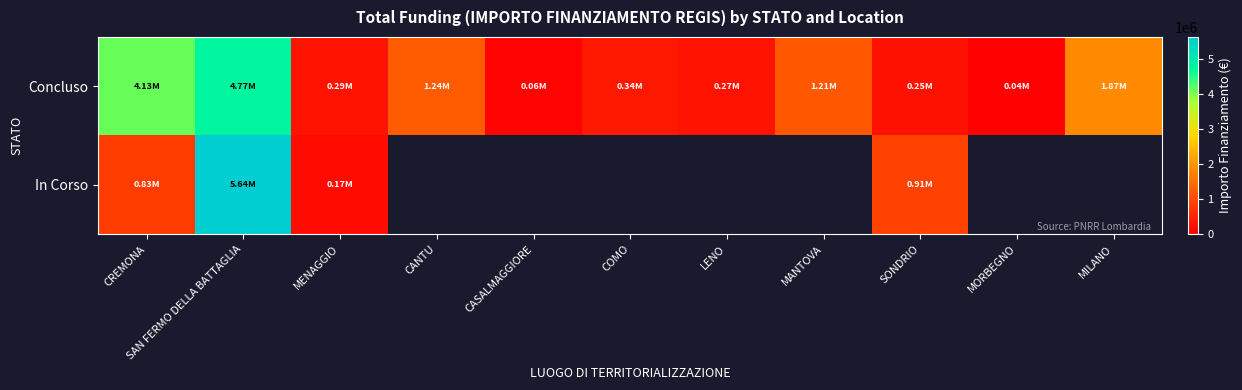

At which category is the sum across all series the highest?

SAN FERMO DELLA BATTAGLIA